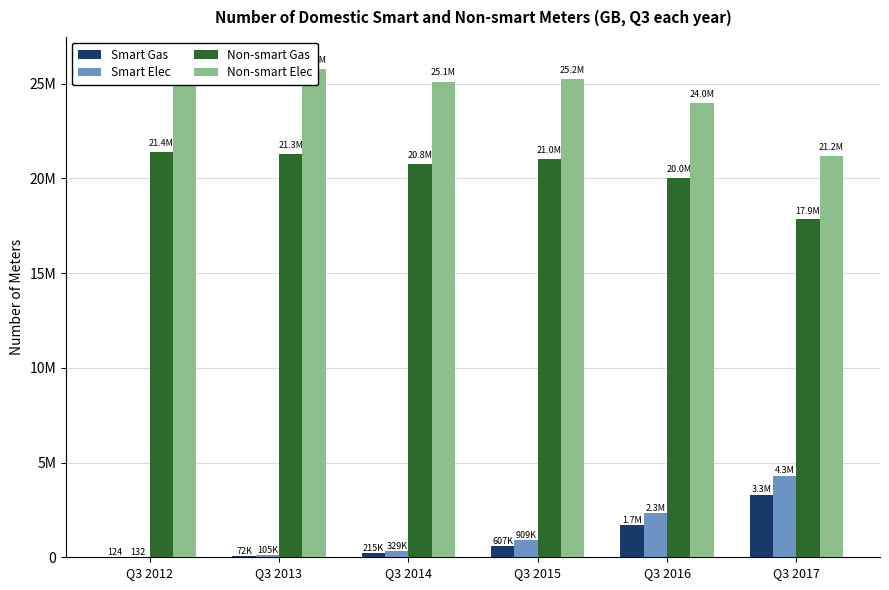

Reading right to left, transcribe all the data shown in this chart.

Smart Gas: Q3 2017=3284119	Q3 2016=1708885	Q3 2015=607412	Q3 2014=215069	Q3 2013=72113	Q3 2012=124
Smart Elec: Q3 2017=4306175	Q3 2016=2339537	Q3 2015=908610	Q3 2014=328789	Q3 2013=104704	Q3 2012=132
Non-smart Gas: Q3 2017=17851025	Q3 2016=20049140	Q3 2015=21037144	Q3 2014=20786028	Q3 2013=21275065	Q3 2012=21387053
Non-smart Elec: Q3 2017=21197581	Q3 2016=23980487	Q3 2015=25230570	Q3 2014=25110093	Q3 2013=25757248	Q3 2012=26163247